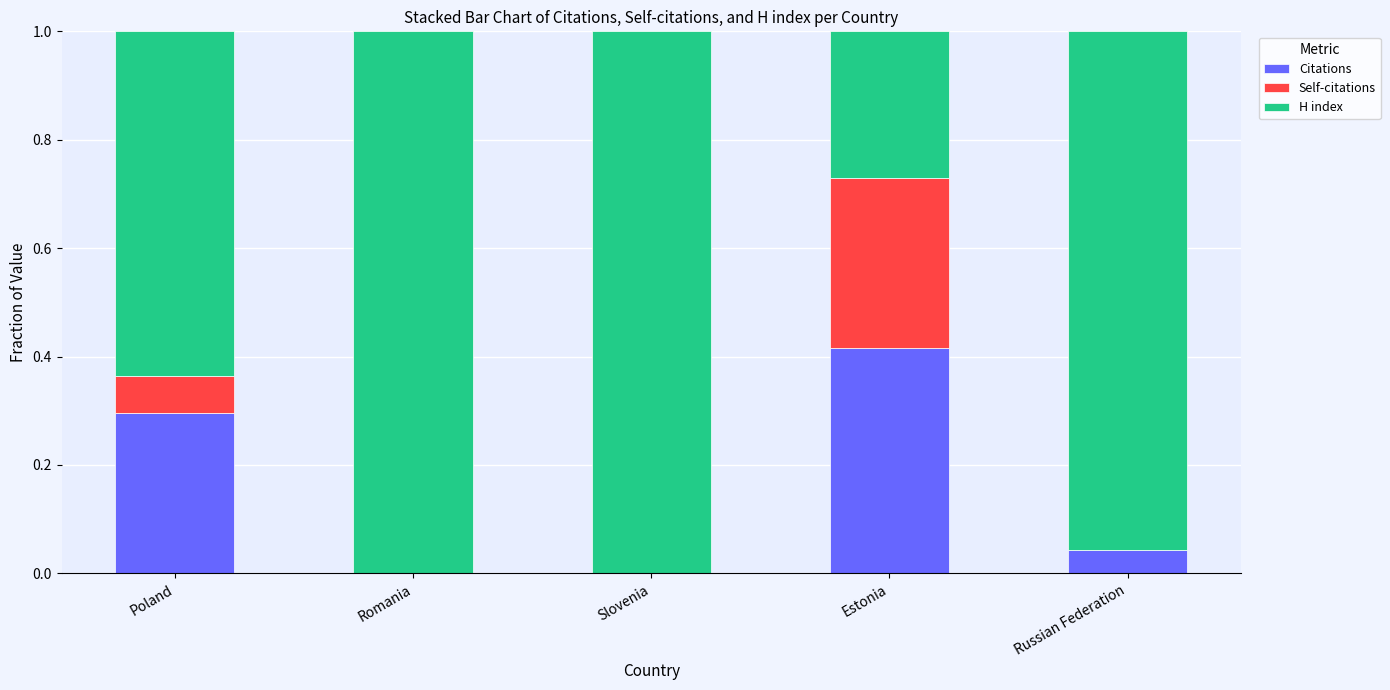

Does the chart contain stacked bars?

Yes